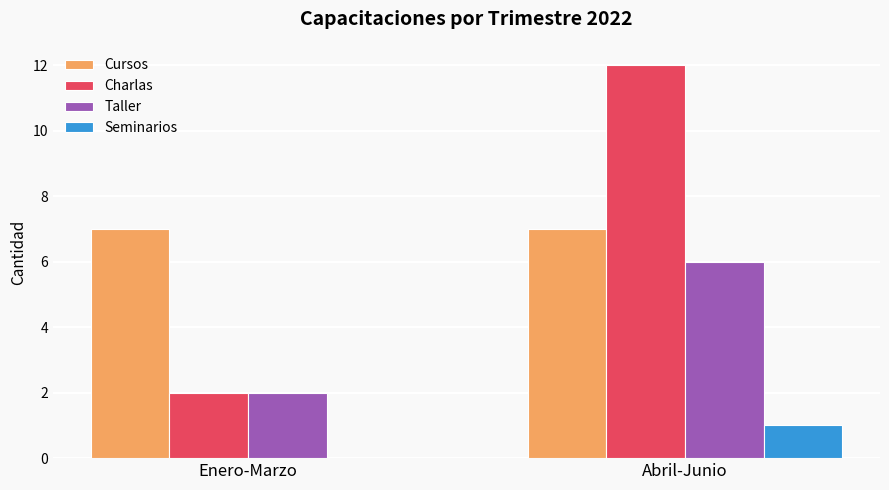

Reading left to right, transcribe all the data shown in this chart.

Cursos: 7	7
Charlas: 2	12
Taller: 2	6
Seminarios: 0	1